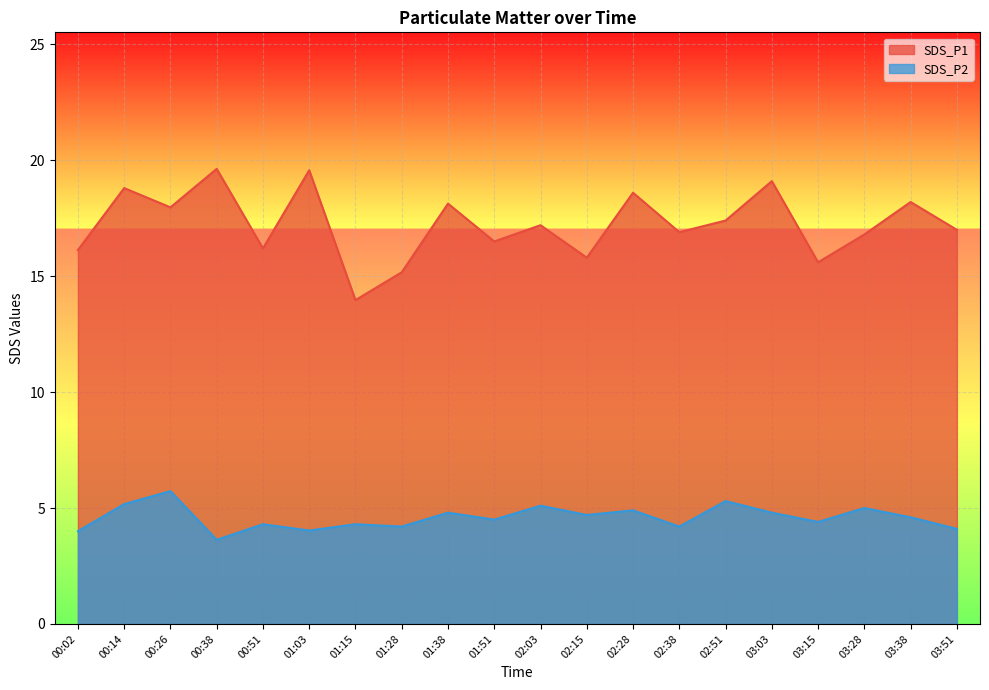

True or false: SDS_P2 and SDS_P1 cross at least once.

False